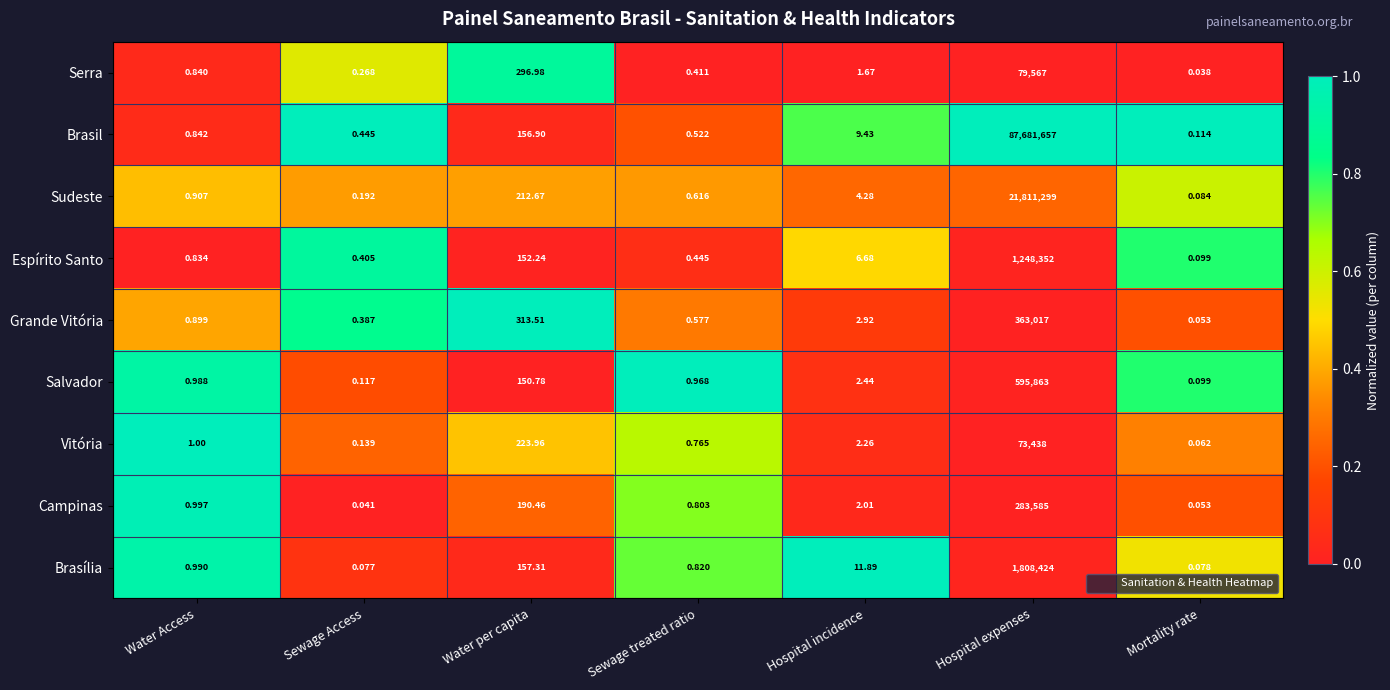

Where is Brasil nearest to the value 43840828?

Water per capita